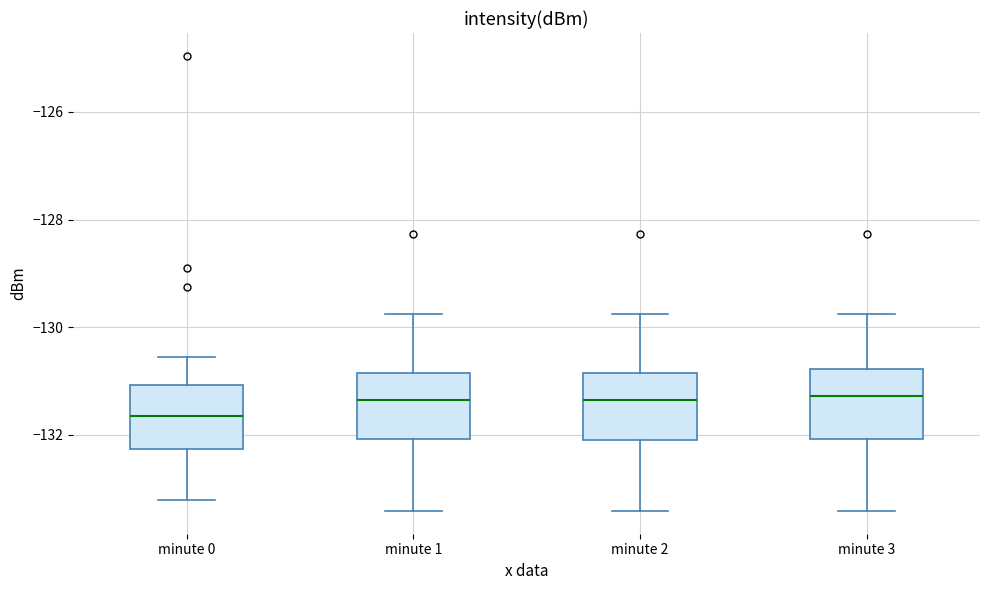

Where does the lower whisker of the box for minute 2 end on the y-axis? The values are not printed on the chart, so give them approximately, as read against the axis.

-133.4